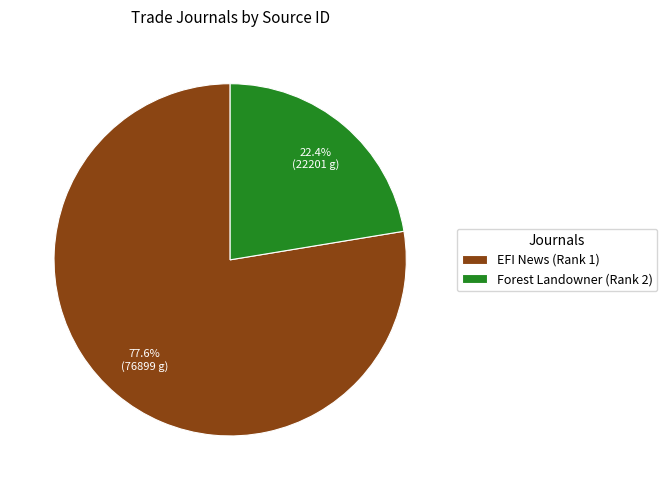

Is it true that EFI News (Rank 1) is 90% of the pie?

False